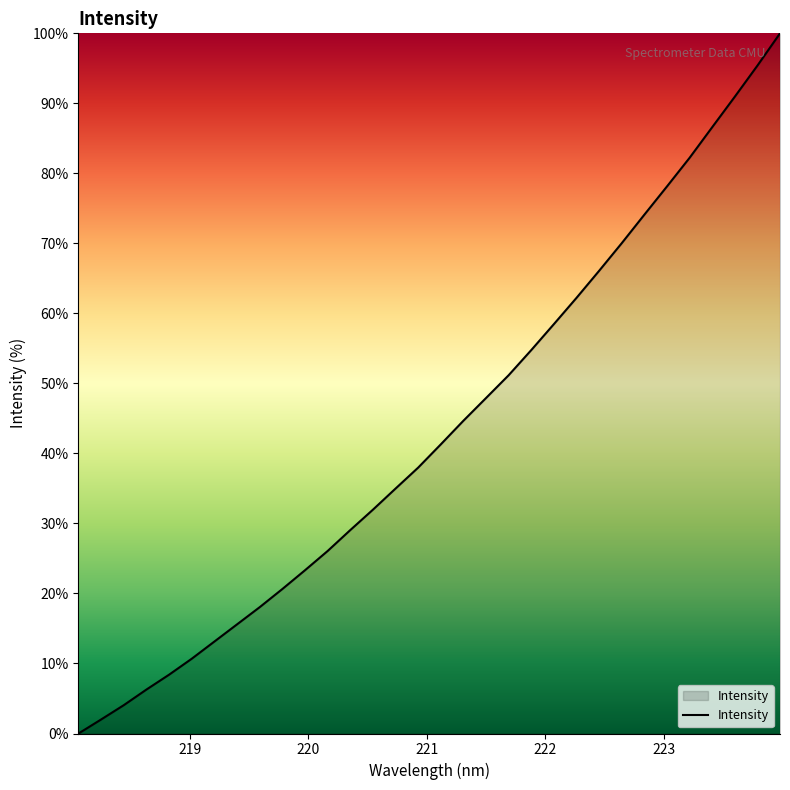

What is the difference between the maximum and minimum values?

100.0